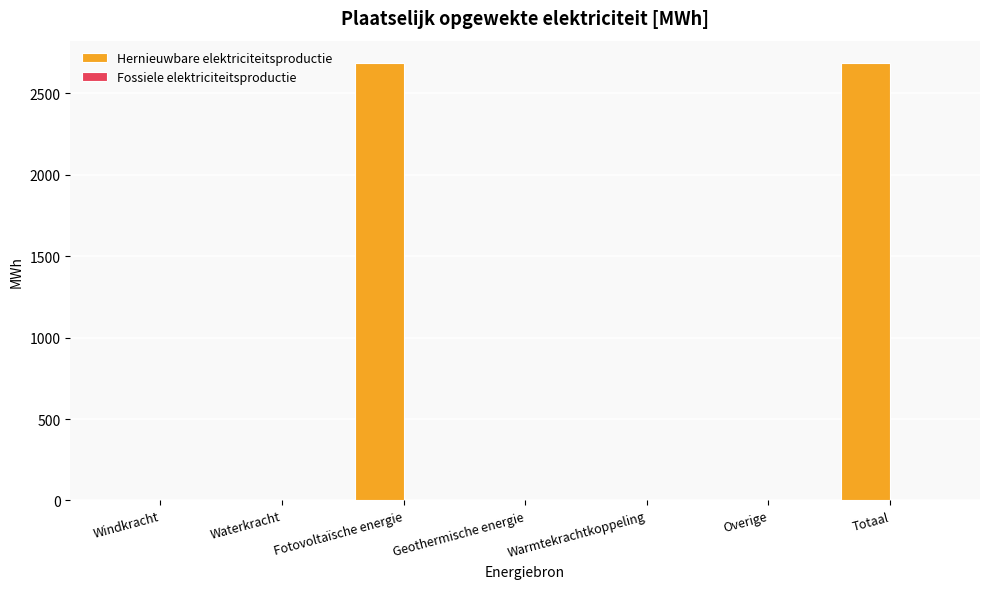

Are the bars horizontal?

No